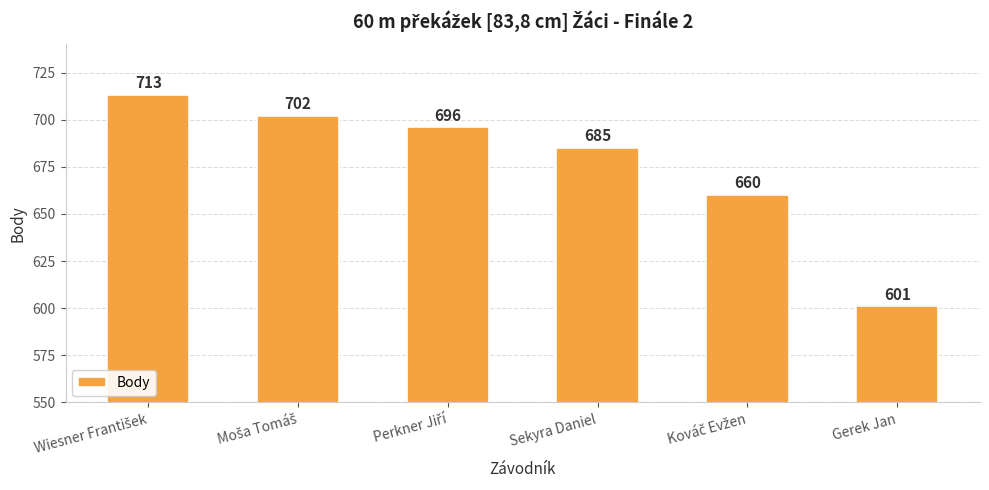

How many data points does each series have?

6